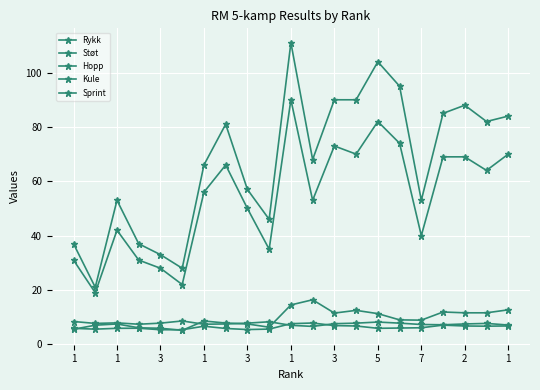

List the labels in order of Hopp value, largest first.

11, 1, 17, 12, 20, 13, 18, 19, 3, 16, 15, 1, 3, 14, 1, 5, 2, 1, 7, 3, 1